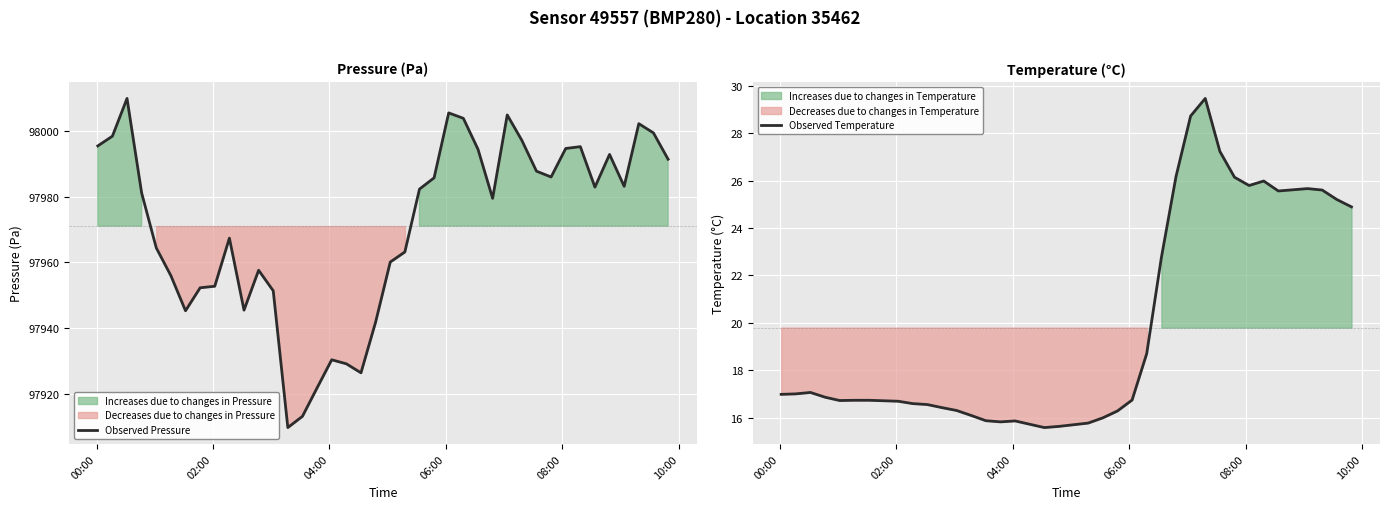

What is the maximum value for Observed Temperature?

29.5